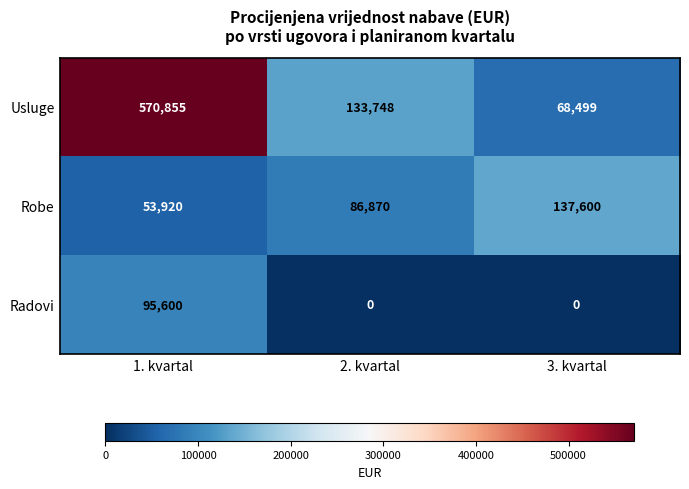

What is the total value across all series at 2. kvartal?

220618